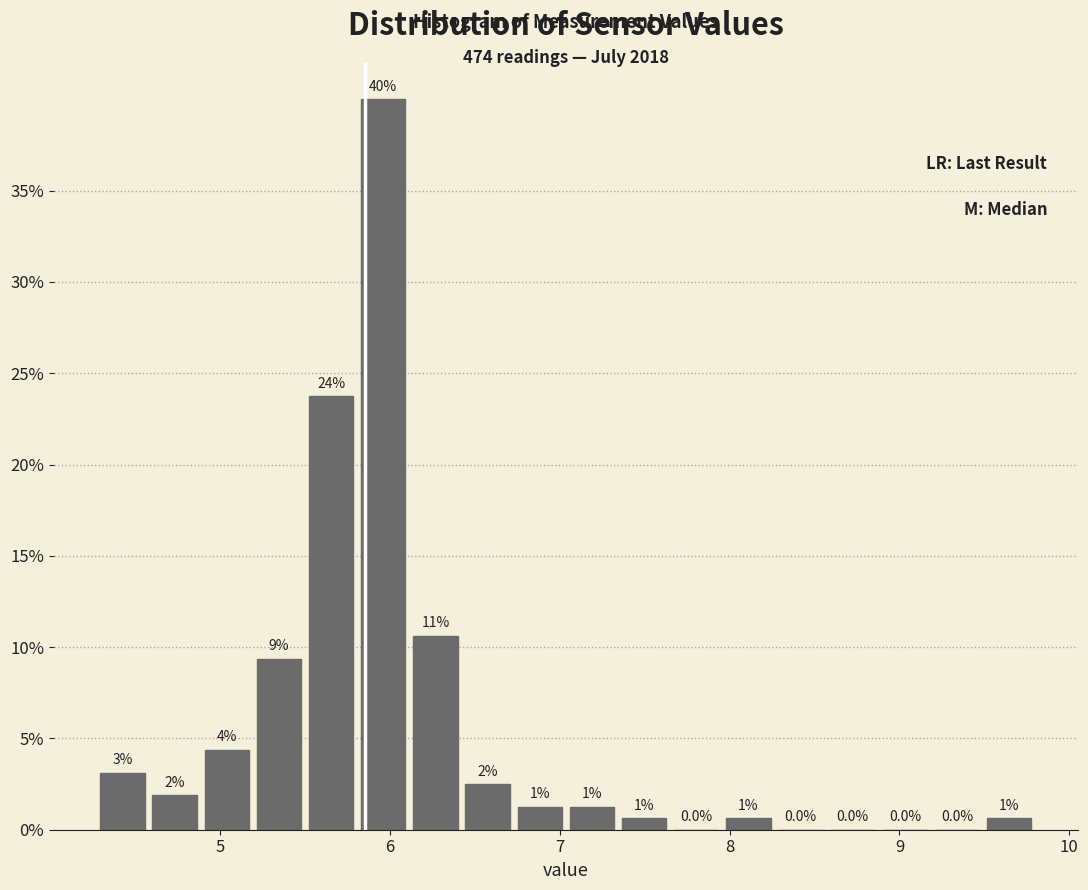

Read against the x-axis, roughly where is the centre of the tallest bar?

6.0